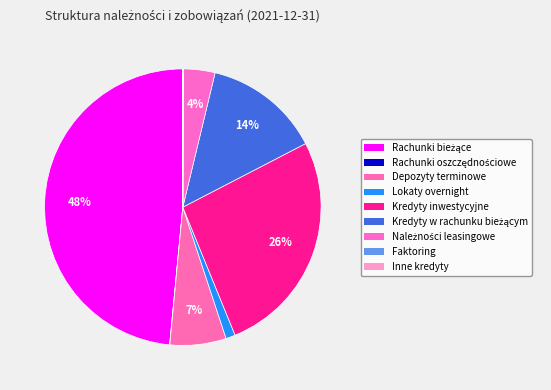

How many segments does this pie chart have?

9